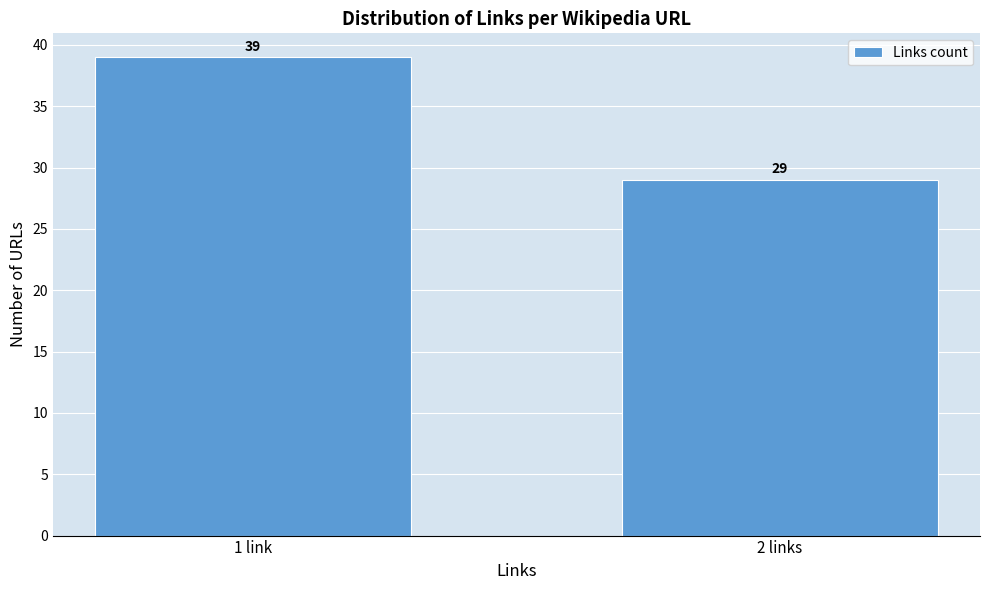

Reading left to right, transcribe all the data shown in this chart.

1 link=39	2 links=29